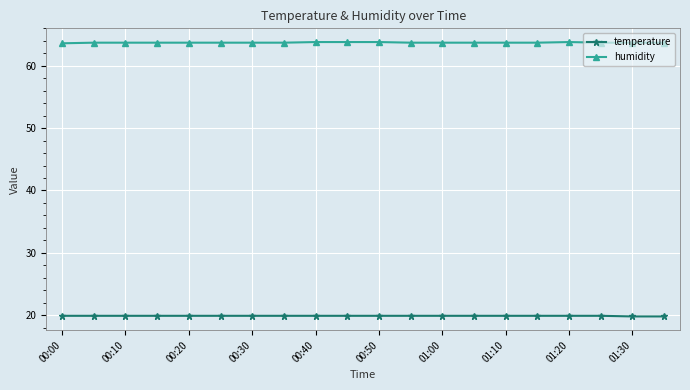

True or false: temperature and humidity cross at least once.

False